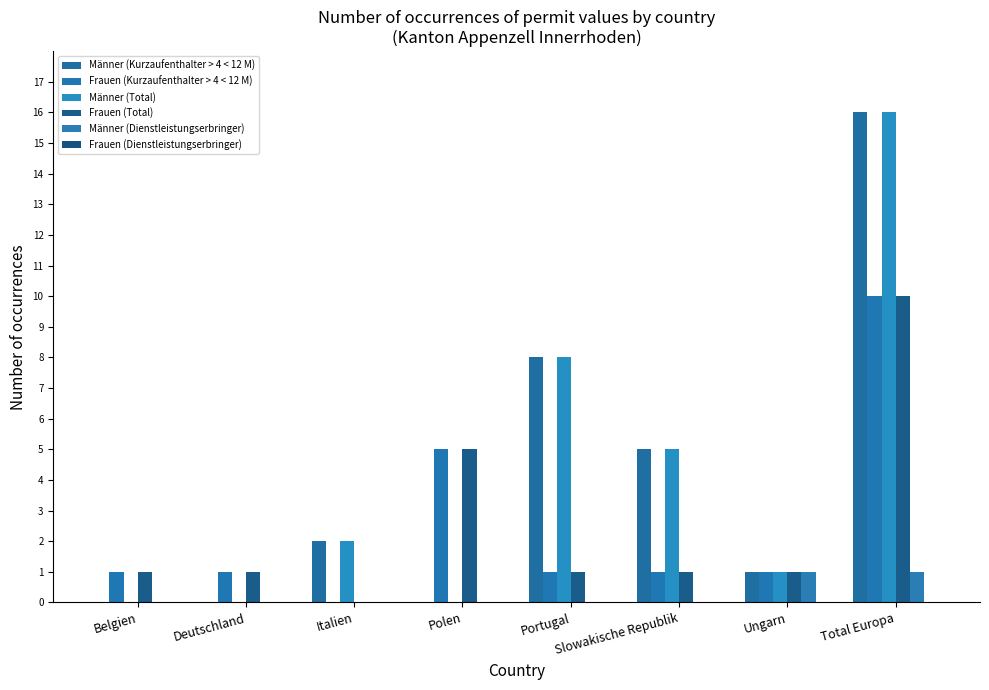

The Männer (Total) series shows 1 at Ungarn. True or false?

False